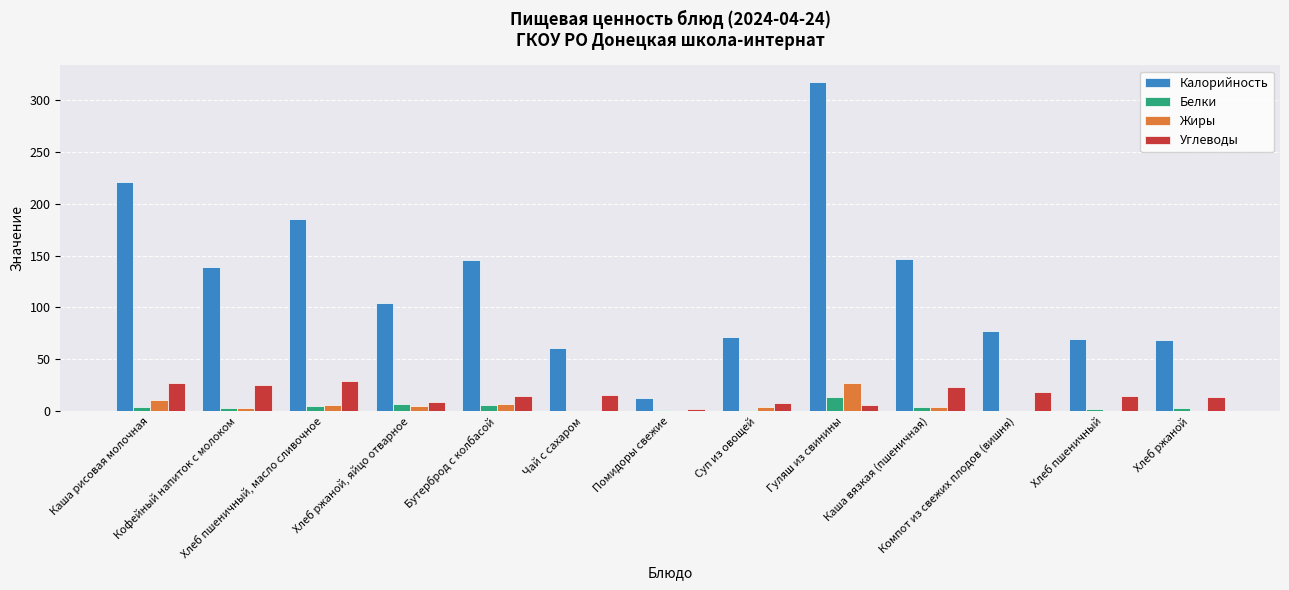

At which label does Калорийность reach its peak?

Гуляш из свинины